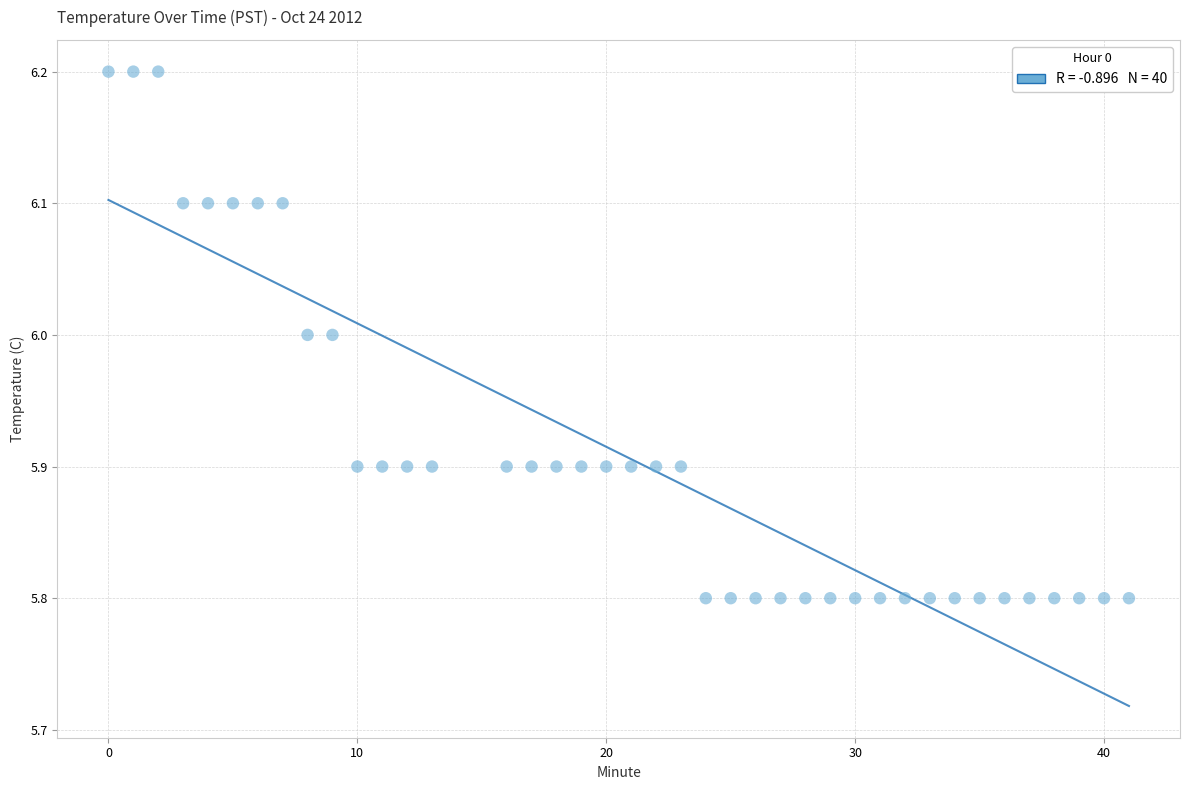

What is the range of Y values (max minus min)?

0.4